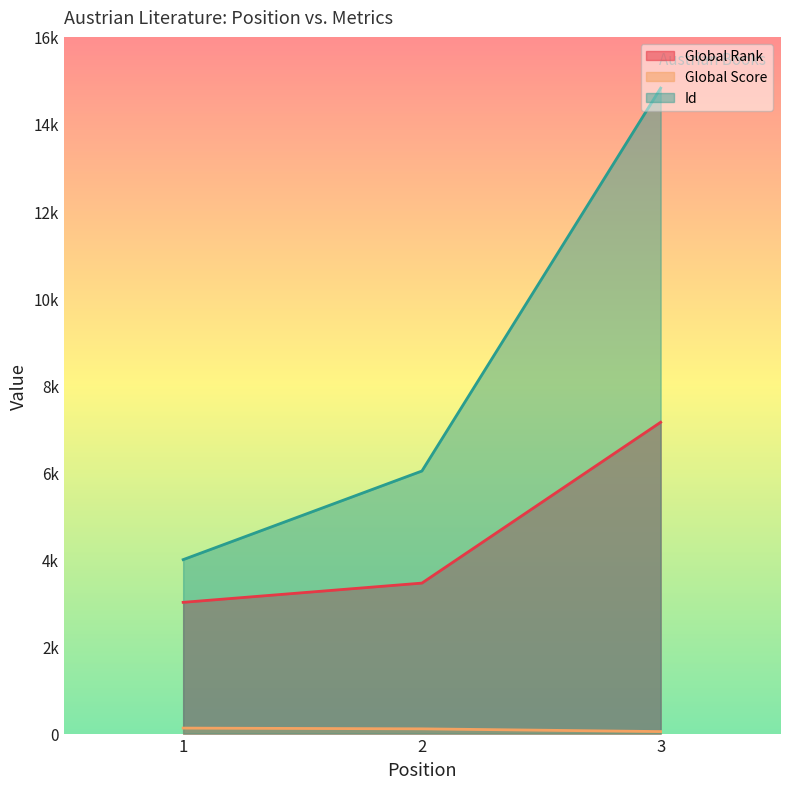

Rank the series by their maximum value, from lowest to highest.

Global Score, Global Rank, Id